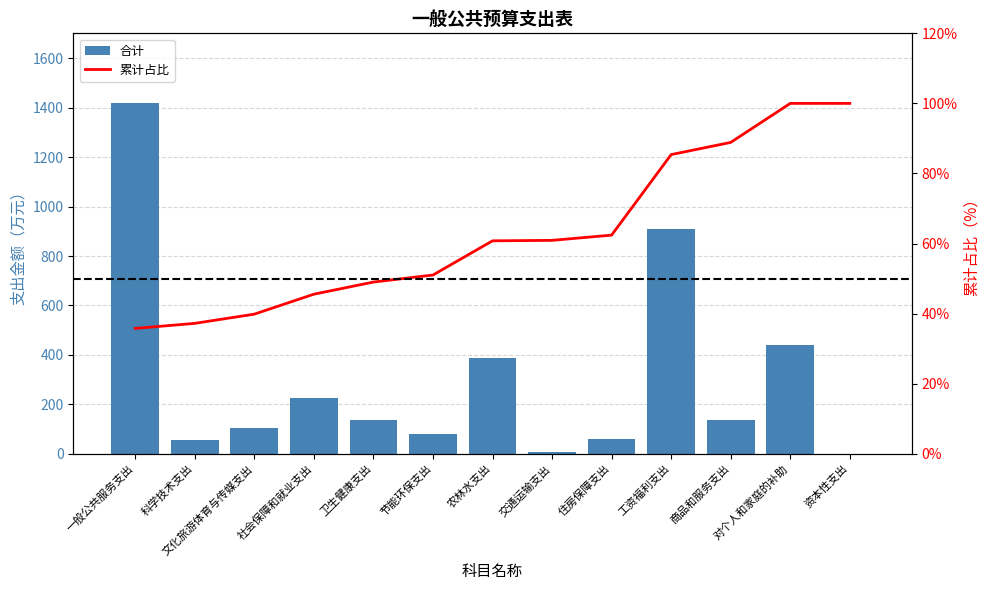

Rank the series by their average value, from highest to lowest.

合计, 累计占比